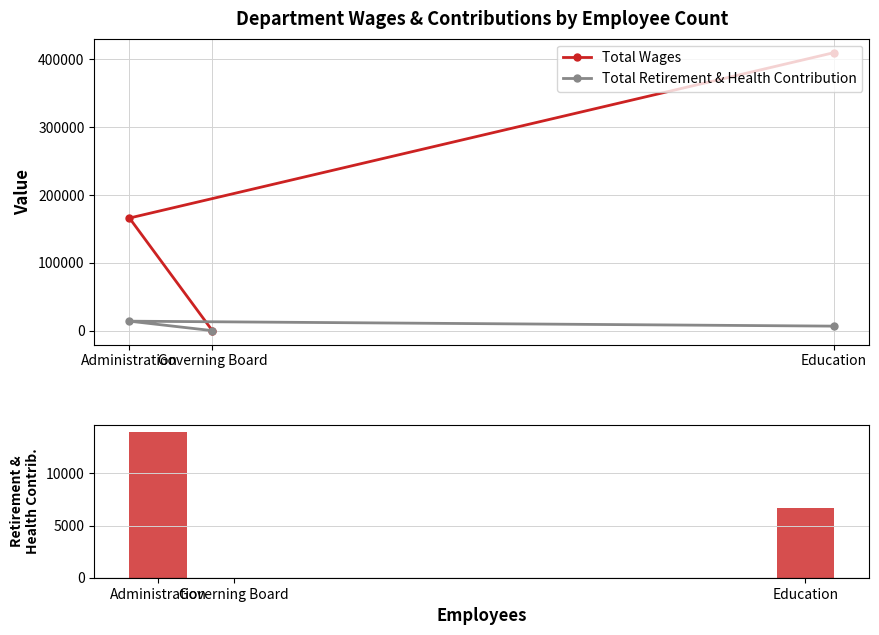

What is the difference between the maximum and minimum values in the Total Wages series?

409993